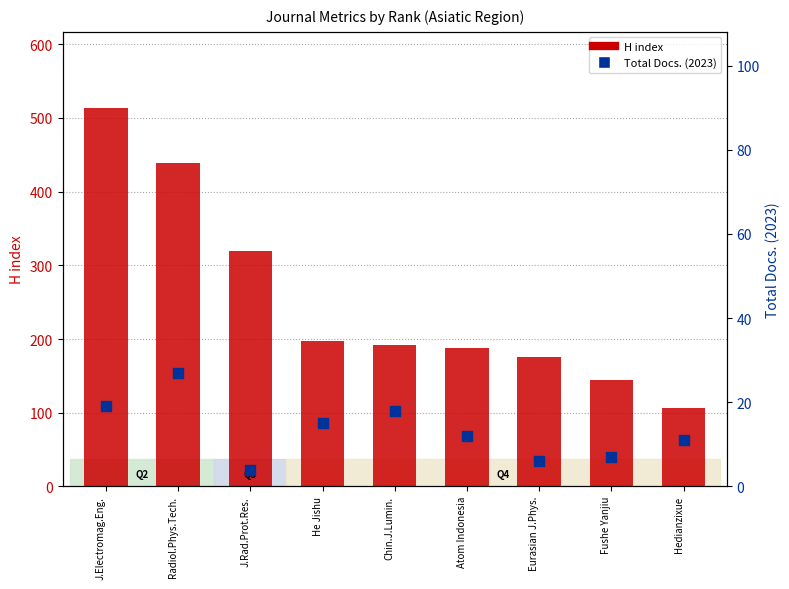

What is the total value across all series at Radiol.Phys.Tech.?

466